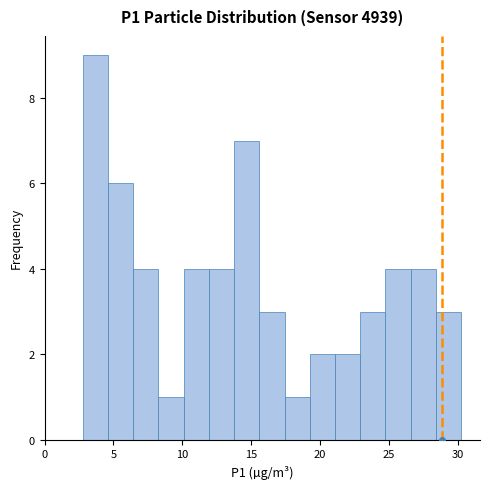

Around what value on the x-axis is the tallest bar? Give the approximate position of its centre, as read against the axis.

3.5